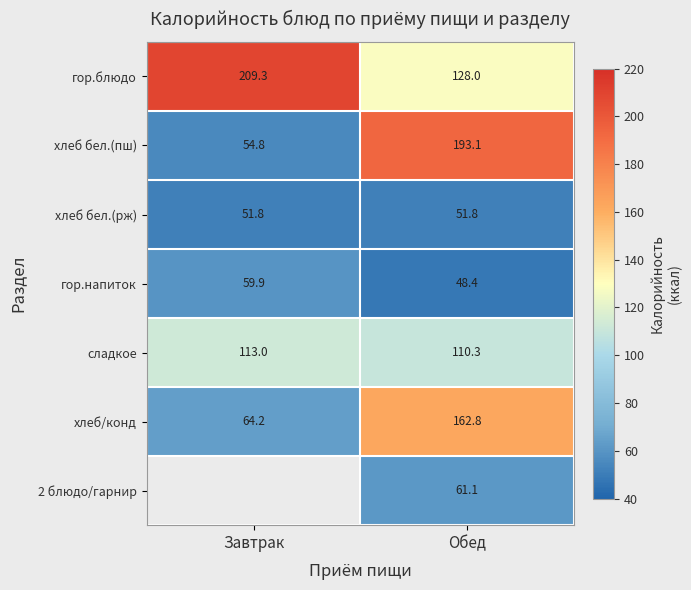

The value of сладкое at Обед is 159.6. True or false?

False